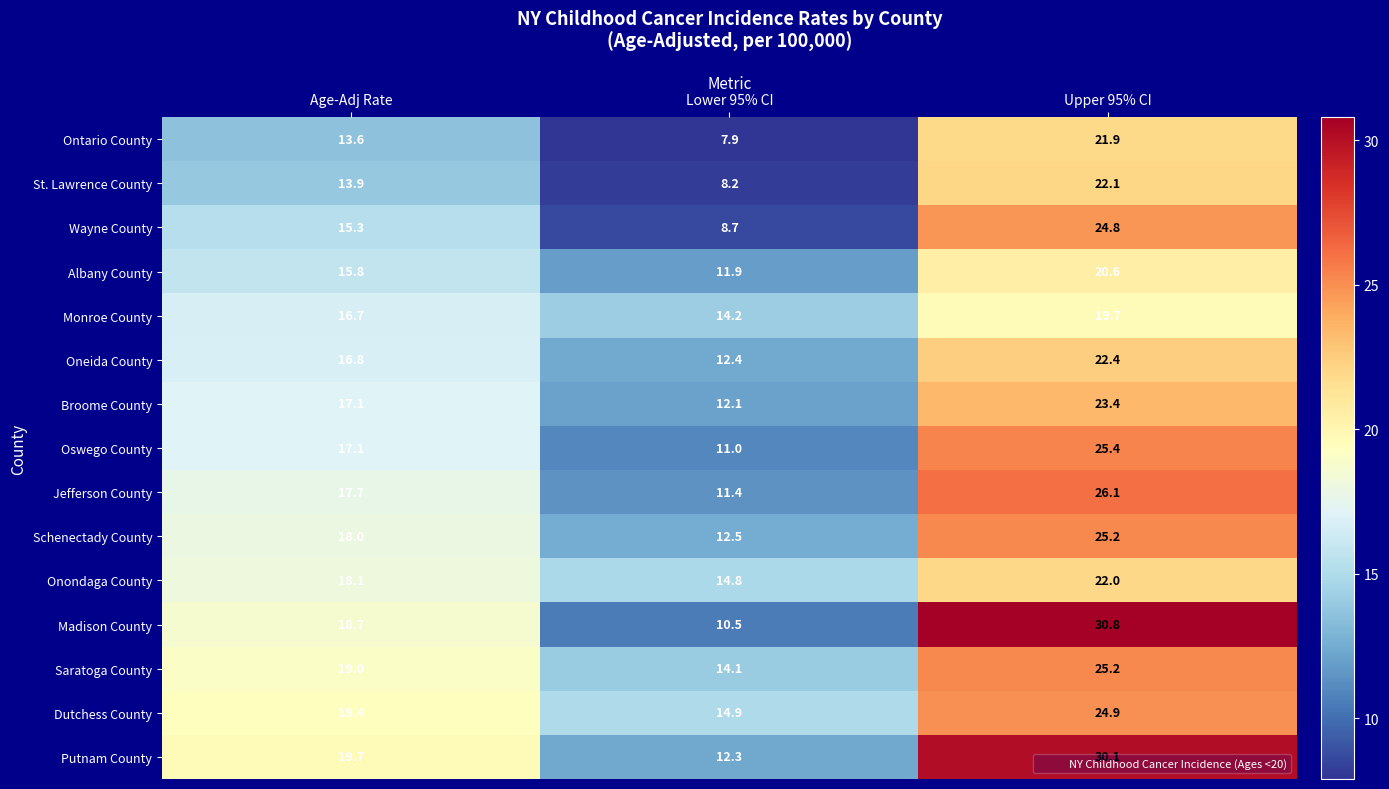

Where is Jefferson County nearest to the value 18?

Age-Adj Rate